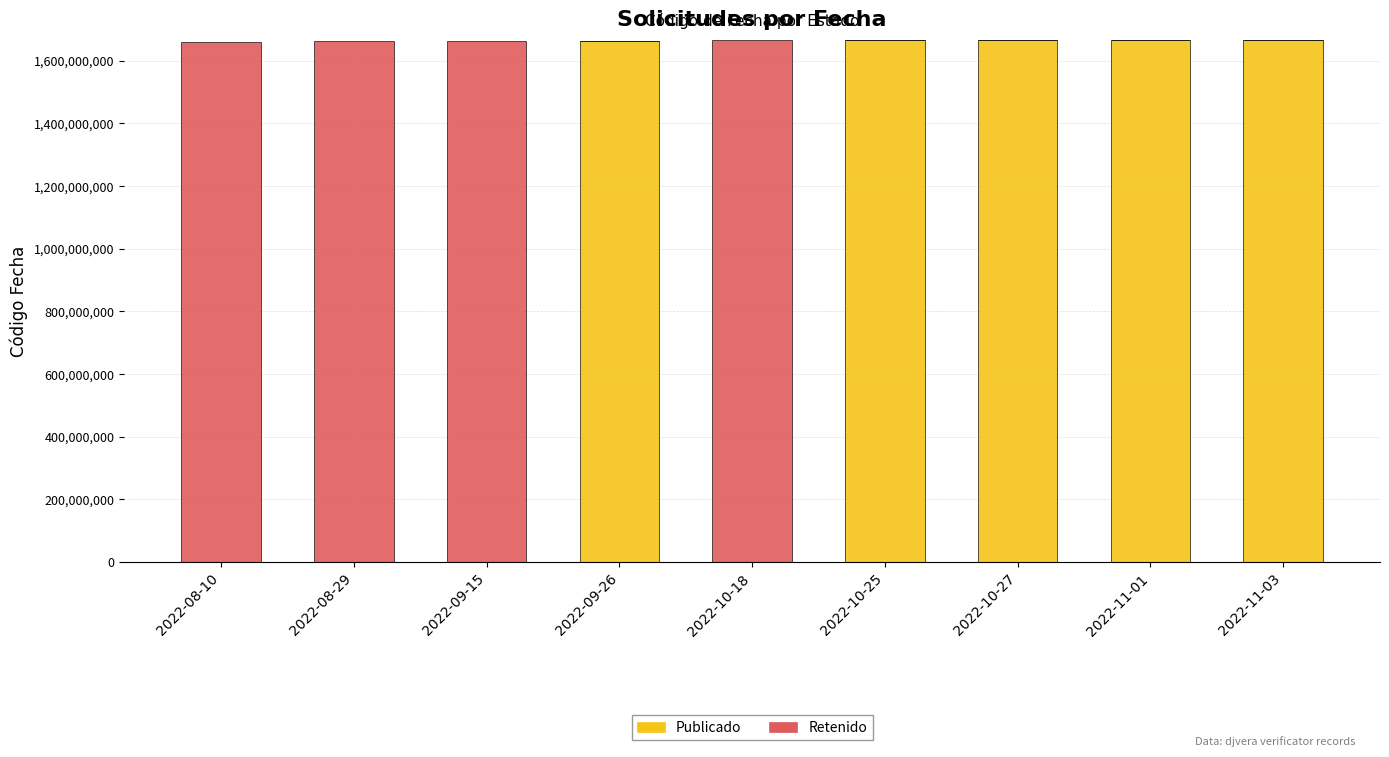

The value of Publicado at 2022-09-15 is 0. True or false?

True